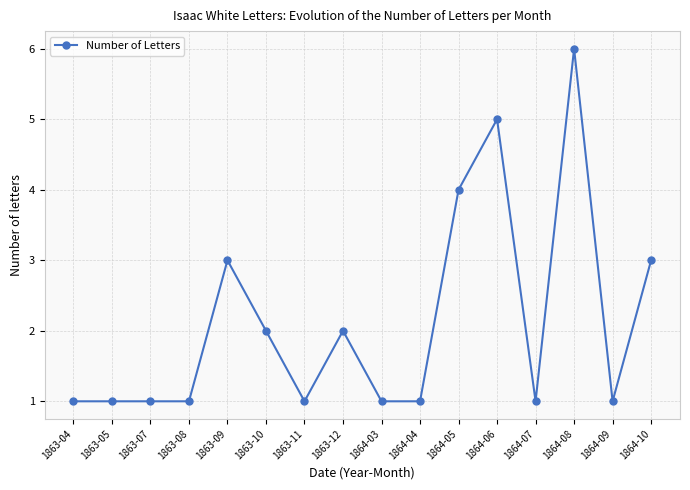

Reading left to right, list all the values displayed in this chart.

1	1	1	1	3	2	1	2	1	1	4	5	1	6	1	3